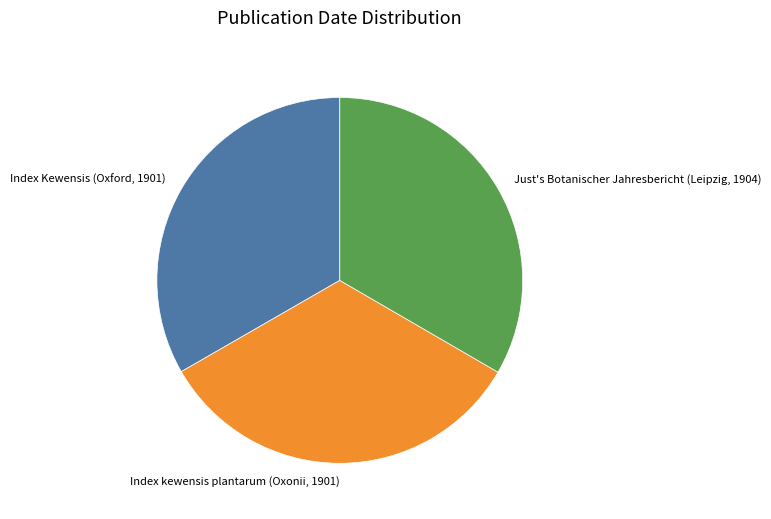

Approximately how many times larger is the value at Index kewensis plantarum (Oxonii, 1901) compared to Index Kewensis (Oxford, 1901)?

1.0